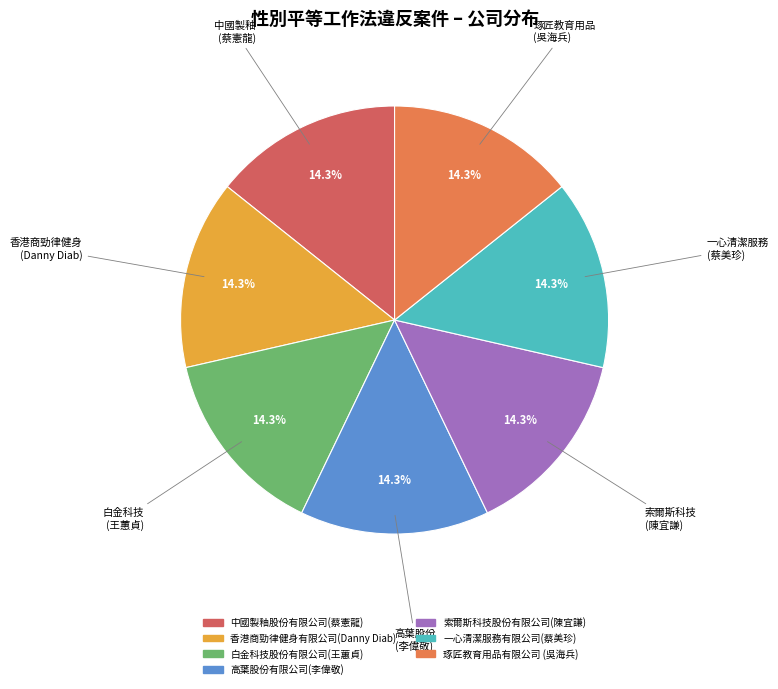

To the nearest percent, what is the combined percentage of 中國製釉股份有限公司(蔡憲龍) and 高葉股份有限公司(李偉敬)?

29%